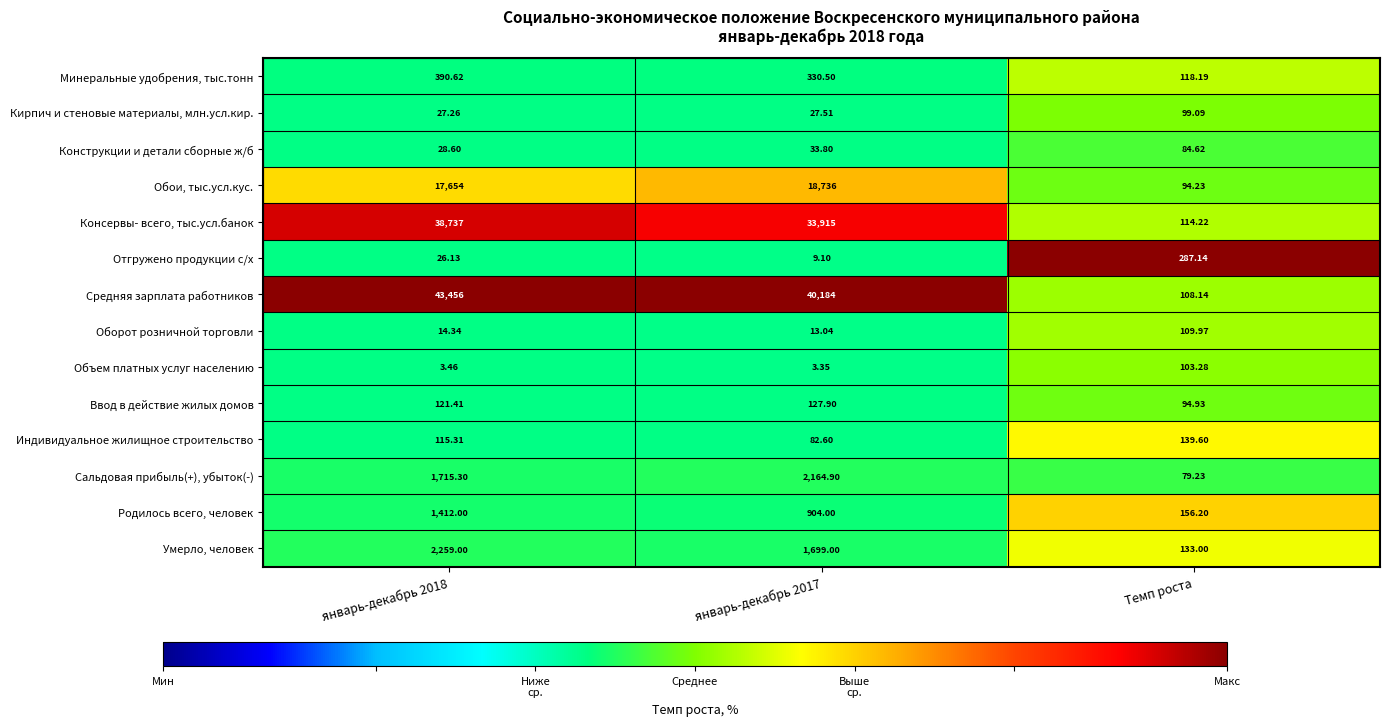

Rank the series by their maximum value, from highest to lowest.

Средняя зарплата работников, Консервы- всего, тыс.усл.банок, Обои, тыс.усл.кус., Умерло, человек, Сальдовая прибыль(+), убыток(-), Родилось всего, человек, Минеральные удобрения, тыс.тонн, Отгружено продукции с/х, Индивидуальное жилищное строительство, Ввод в действие жилых домов, Оборот розничной торговли, Объем платных услуг населению, Кирпич и стеновые материалы, млн.усл.кир., Конструкции и детали сборные ж/б